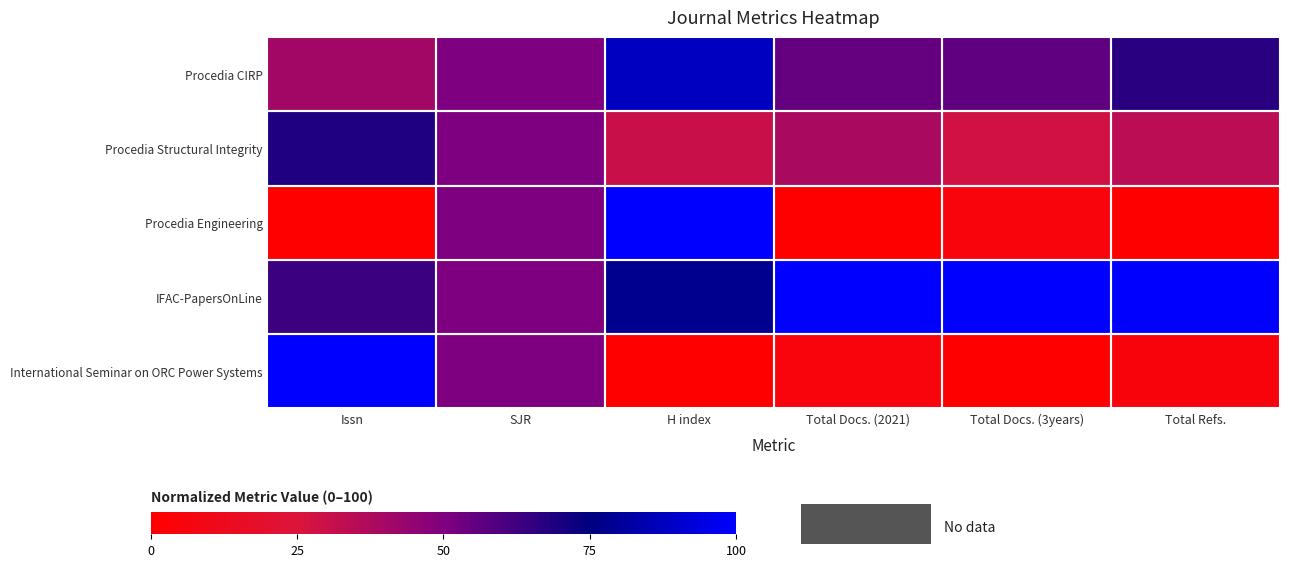

At which category is the sum across all series the highest?

H index